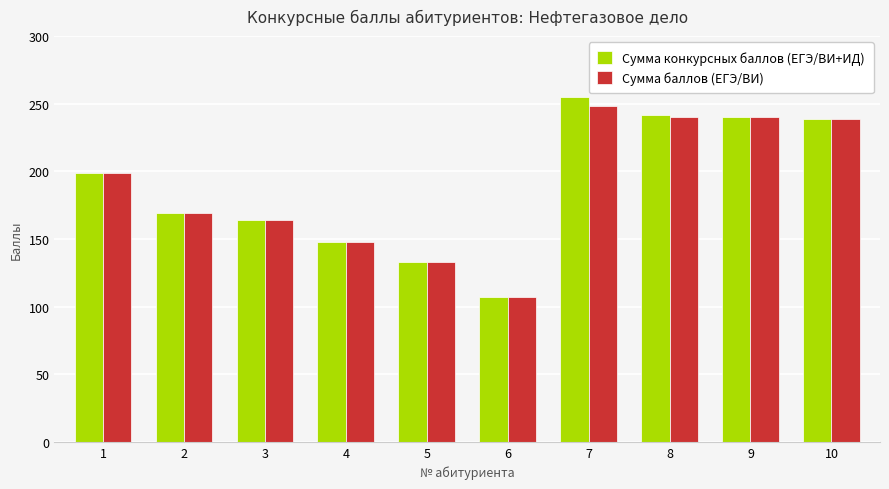

Which series has the widest spread of values?

Сумма конкурсных баллов (ЕГЭ/ВИ+ИД)